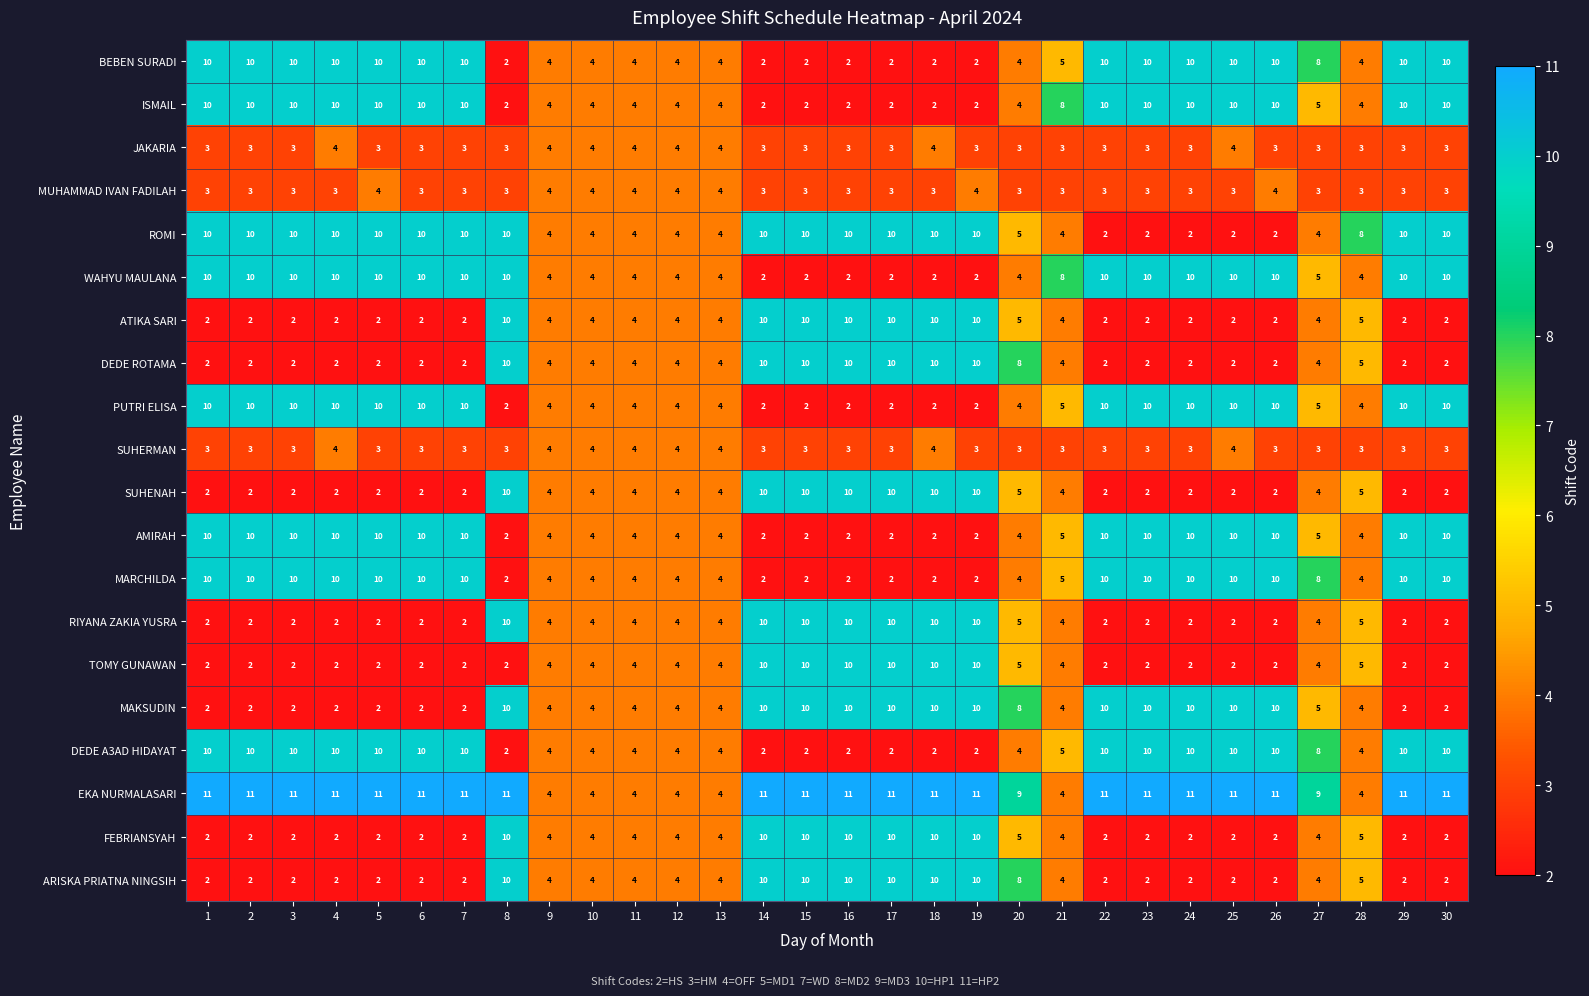

Where is ARISKA PRIATNA NINGSIH nearest to the value 6?

28